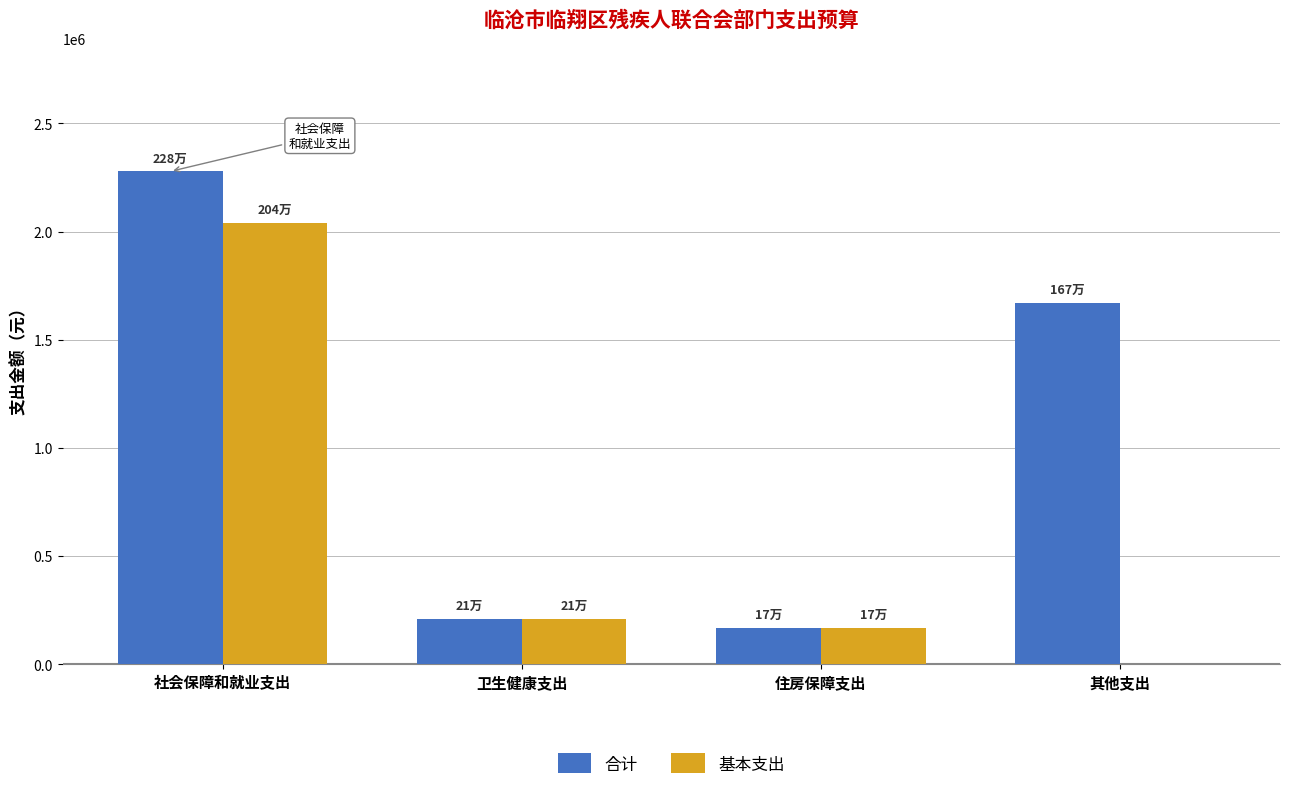

Which series has the largest total across all categories?

合计